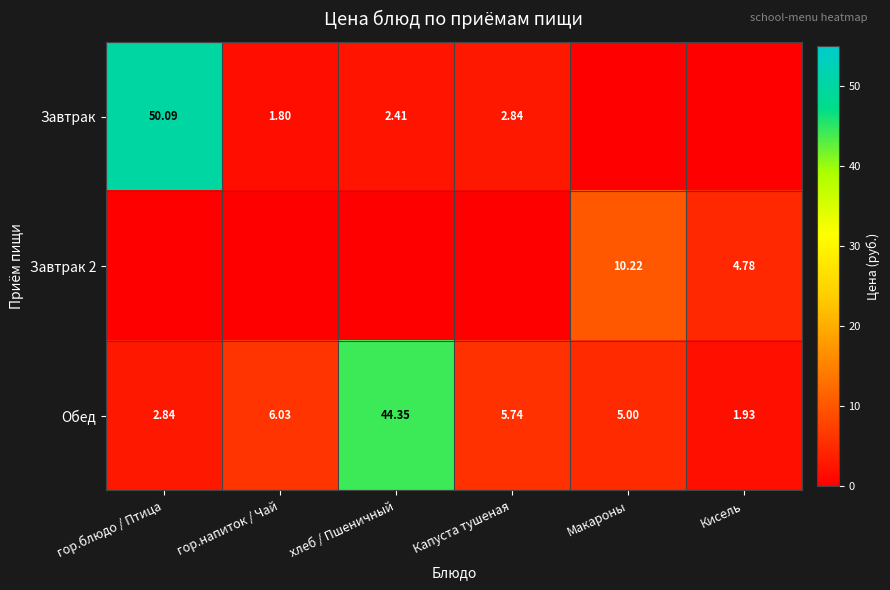

What is the difference between the highest and lowest values at Макароны?

10.2